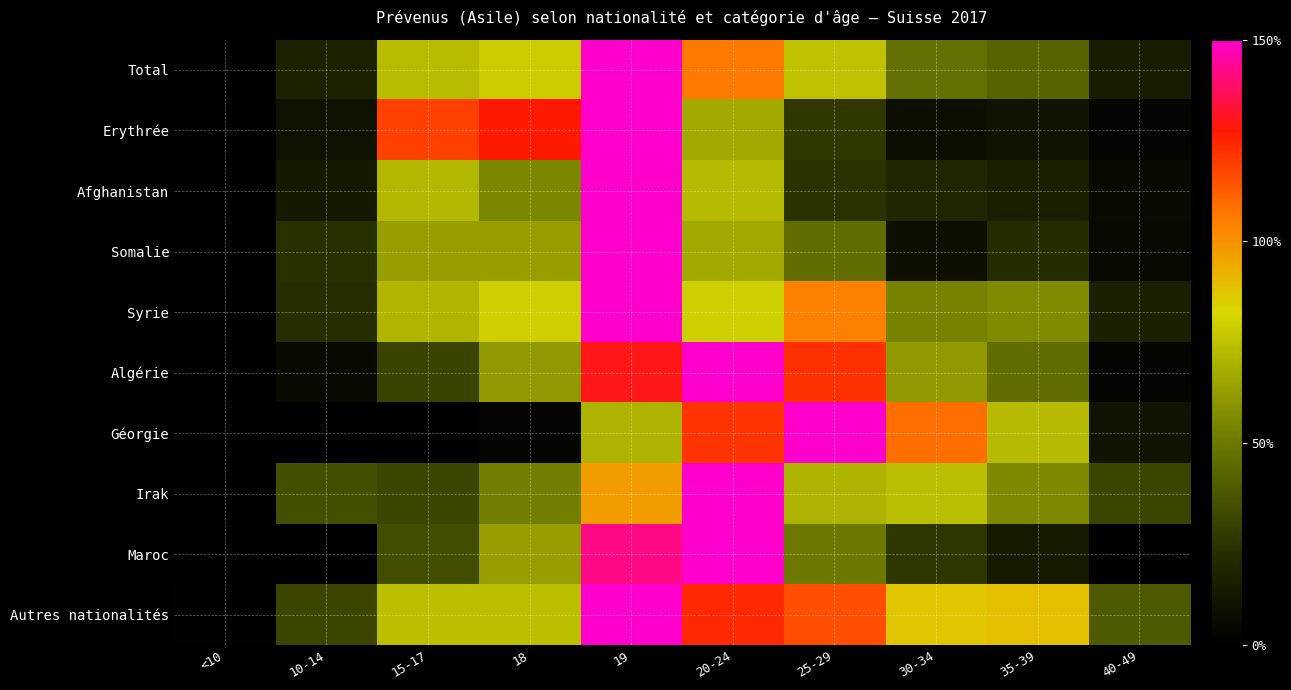

Which has a higher value, 15-17 or 40-49?

15-17